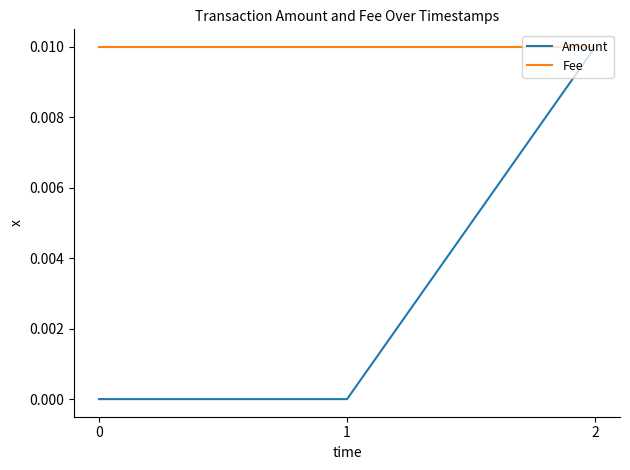

Does the chart display data point markers on the line(s)?

No